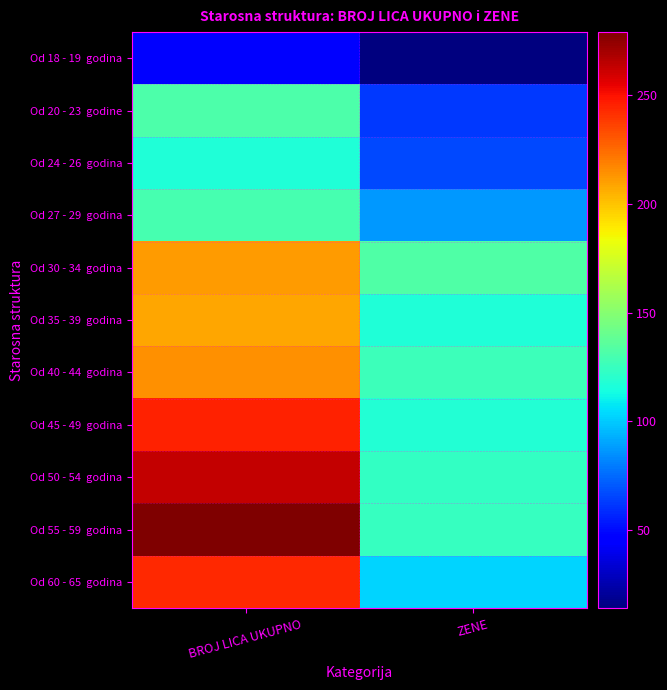

What is the minimum value shown in the chart?

14